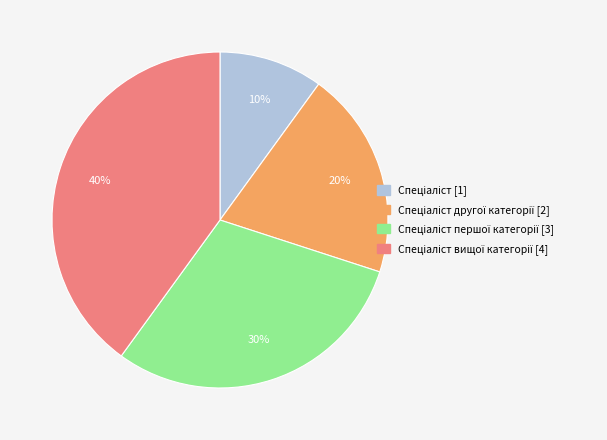

To the nearest percent, what is the difference between the largest and smallest slice percentages?

30%